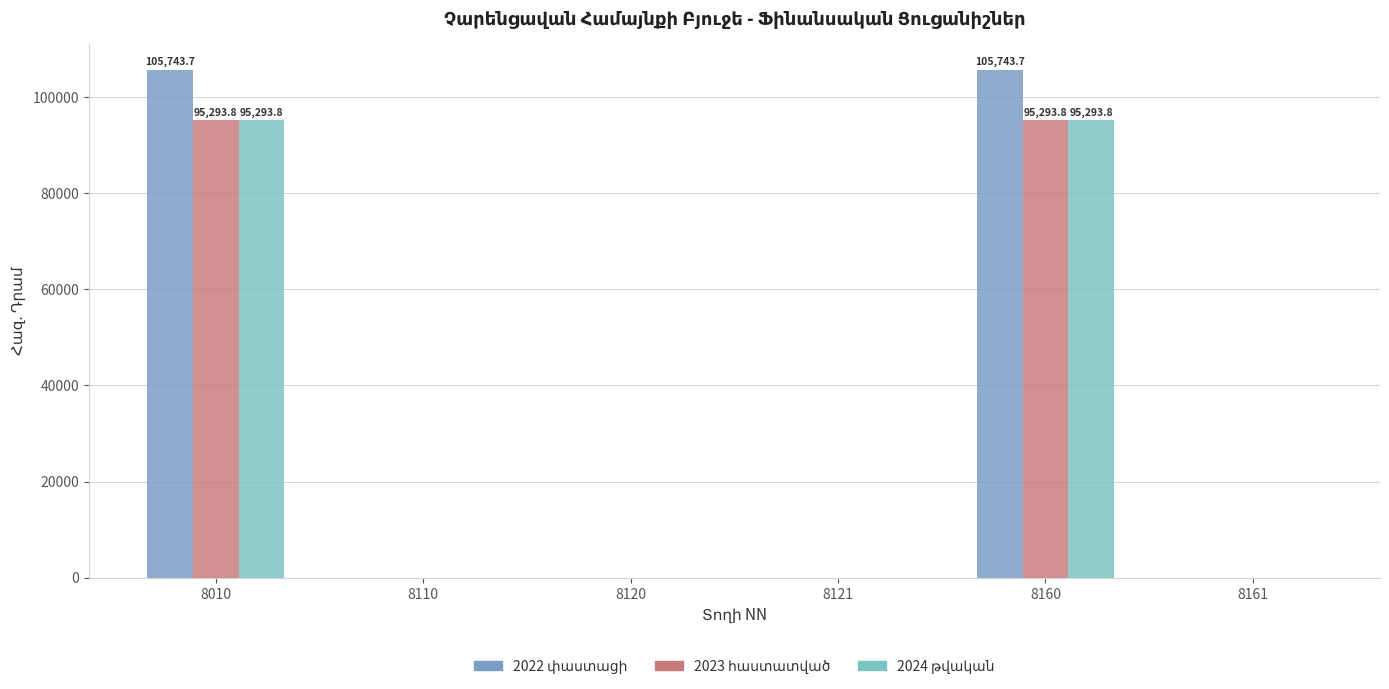

At which category does the chart reach its minimum across all series?

8110